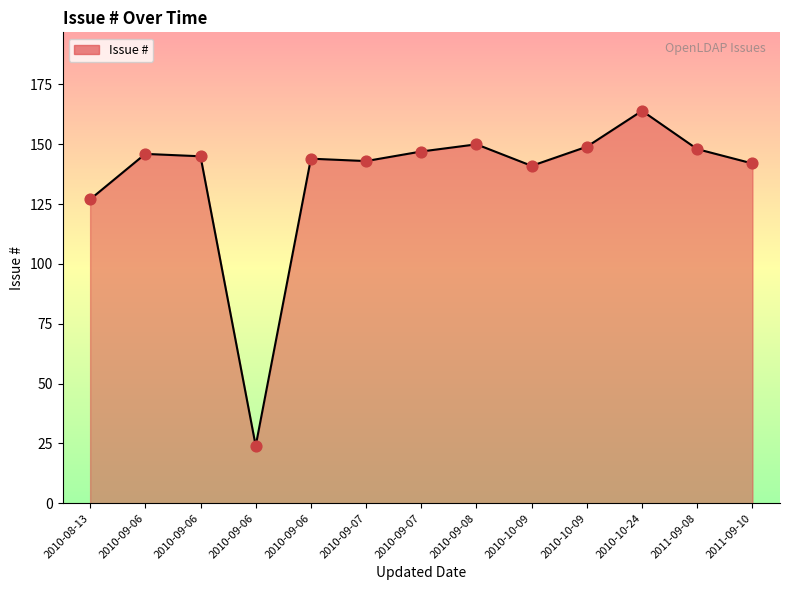

What is the change in value from 2010-09-06 to 2010-09-06?

-118